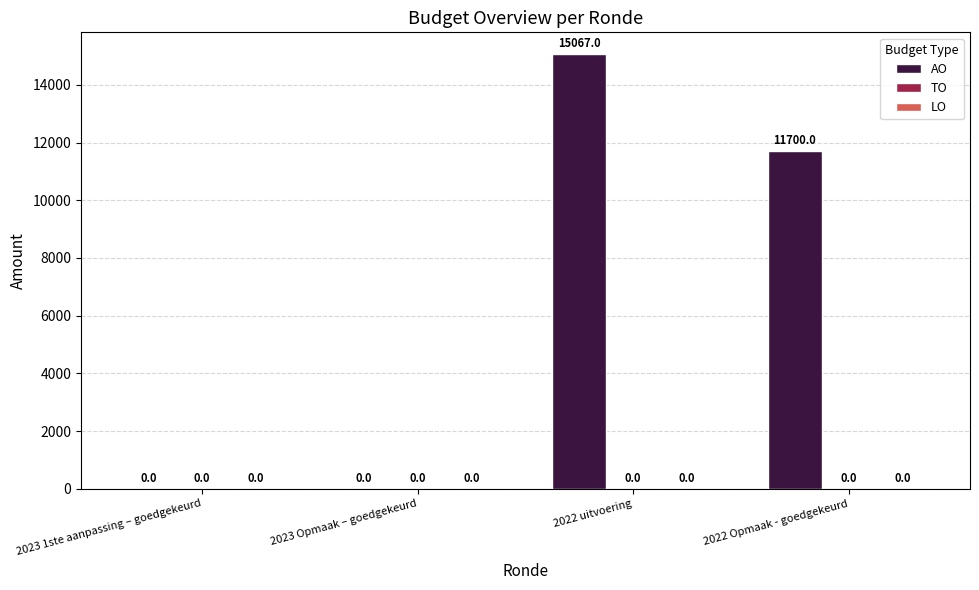

What is the maximum value shown in the chart?

15067